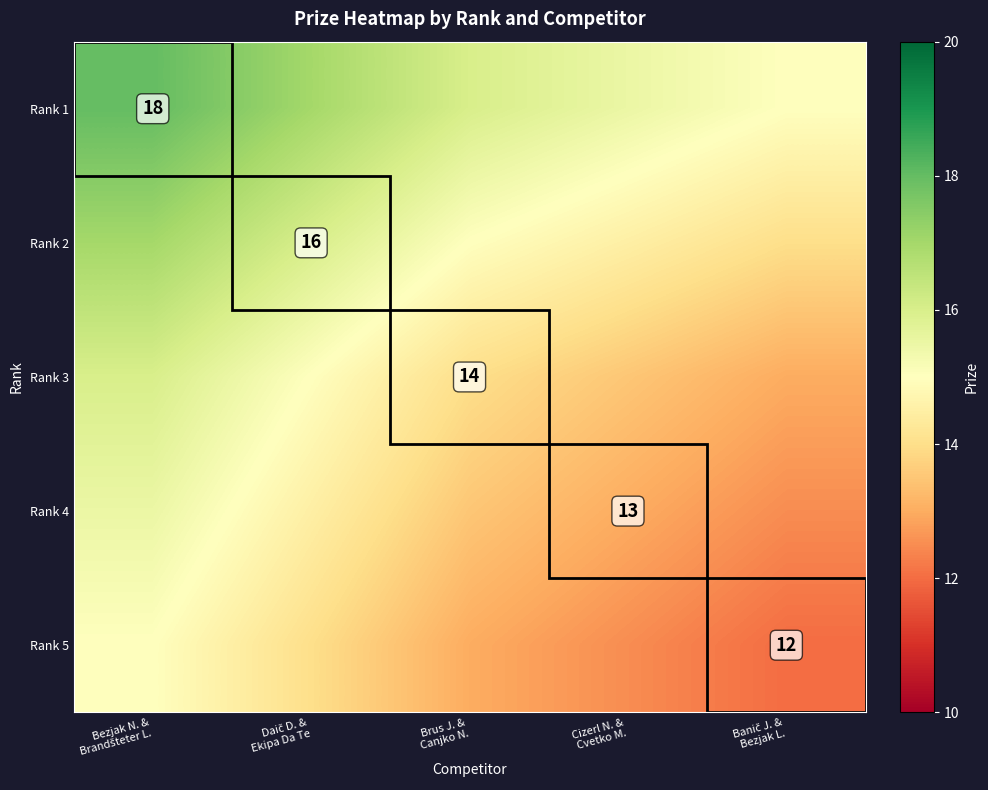

Is it true that Rank 1 equals 15.5 at Cizerl N. & Cvetko M.?

True